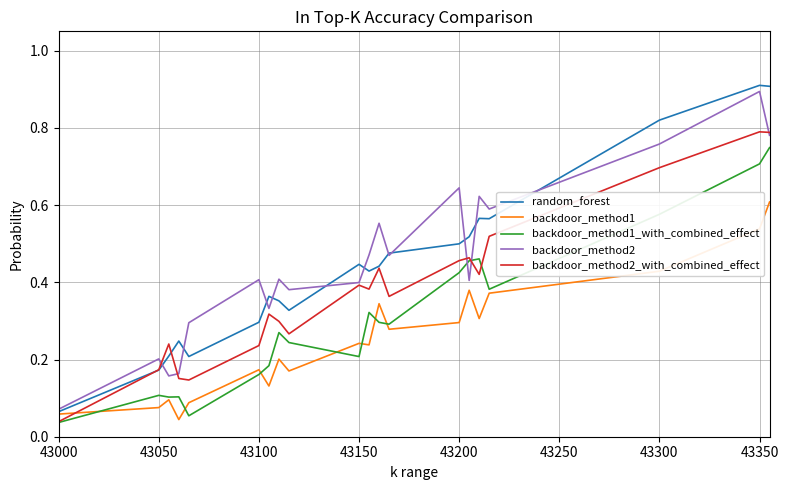

What is the difference between the maximum and minimum values in the random_forest series?

0.8